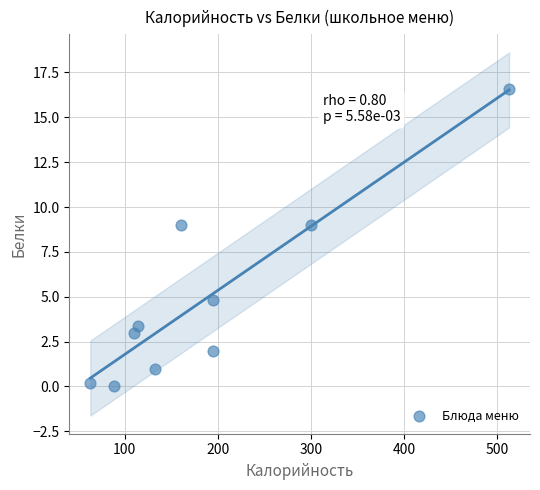

What is the average Y value?

4.9